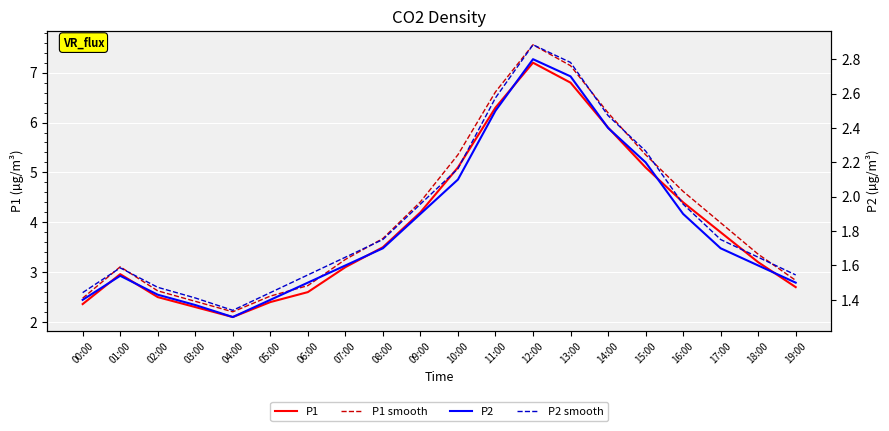

What is the label of the 19th point from the left?

18:00